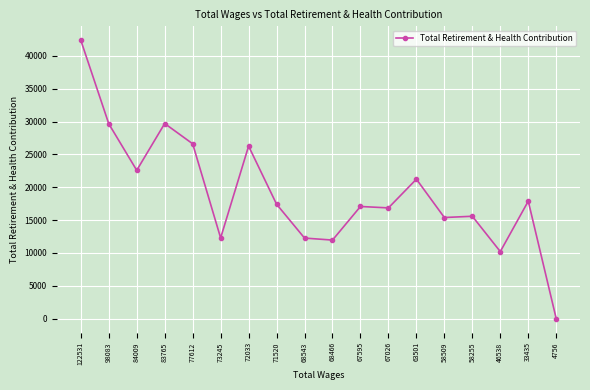

What is the value of the 1st point from the left?

42369